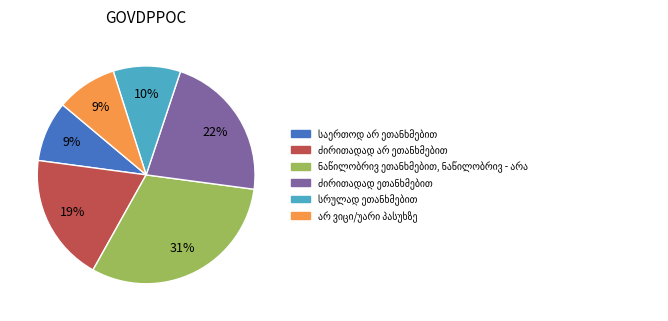

Is there any slice that represents more than half of the pie?

No